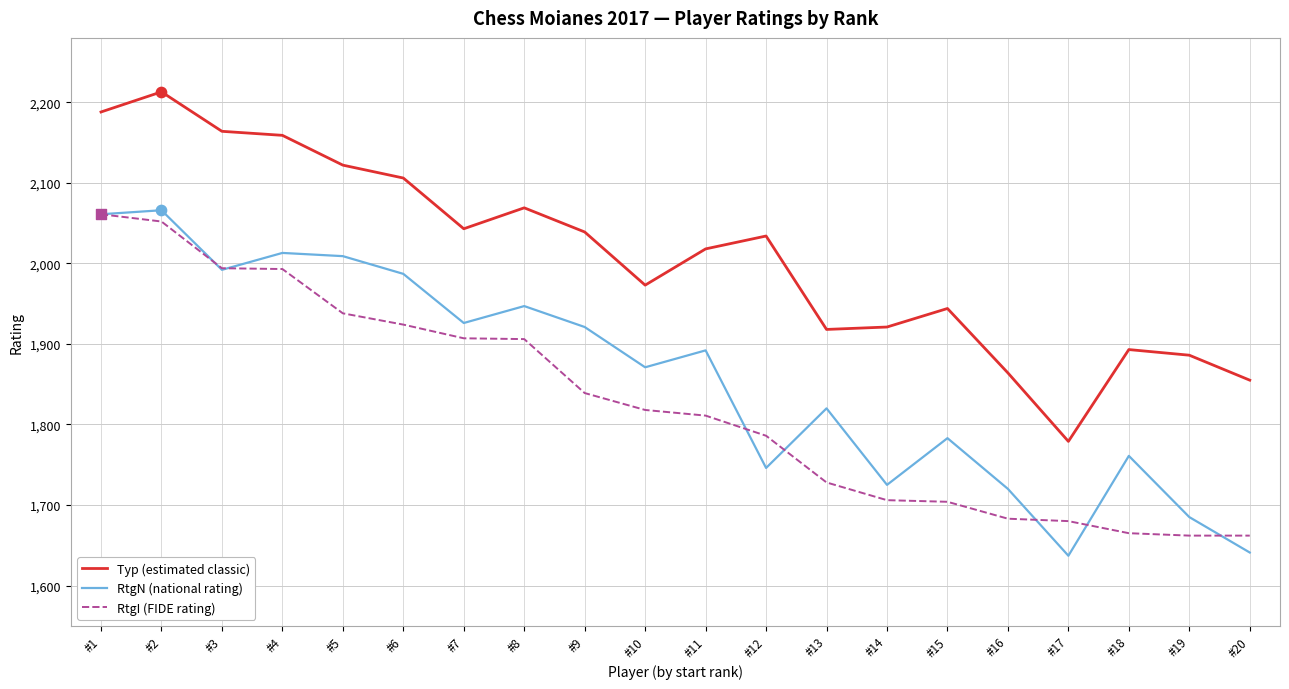

What is the difference between the highest and lowest values at #13?

190